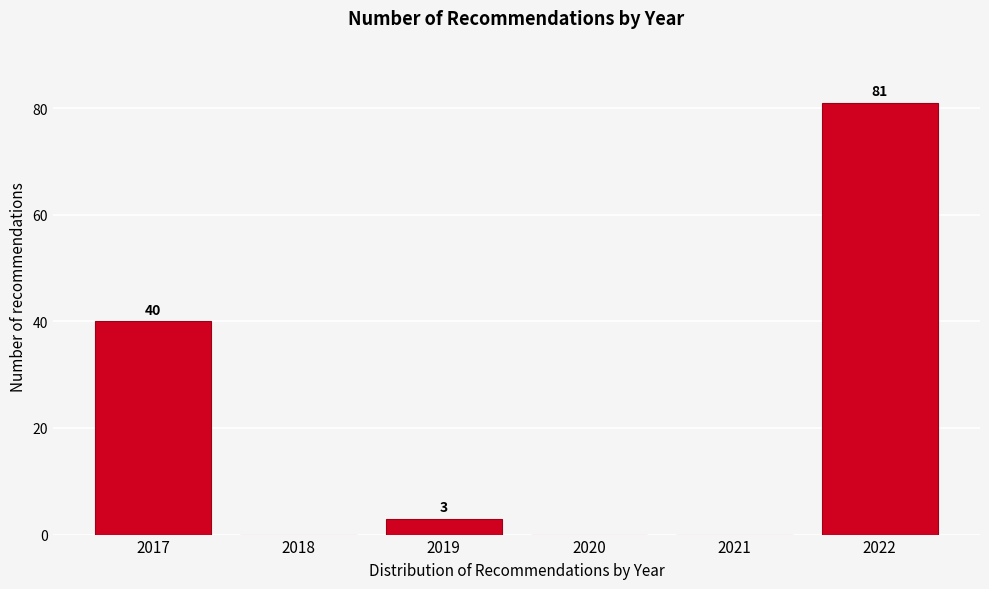

Which range on the x-axis has the tallest bar?

2021.5 to 2022.5